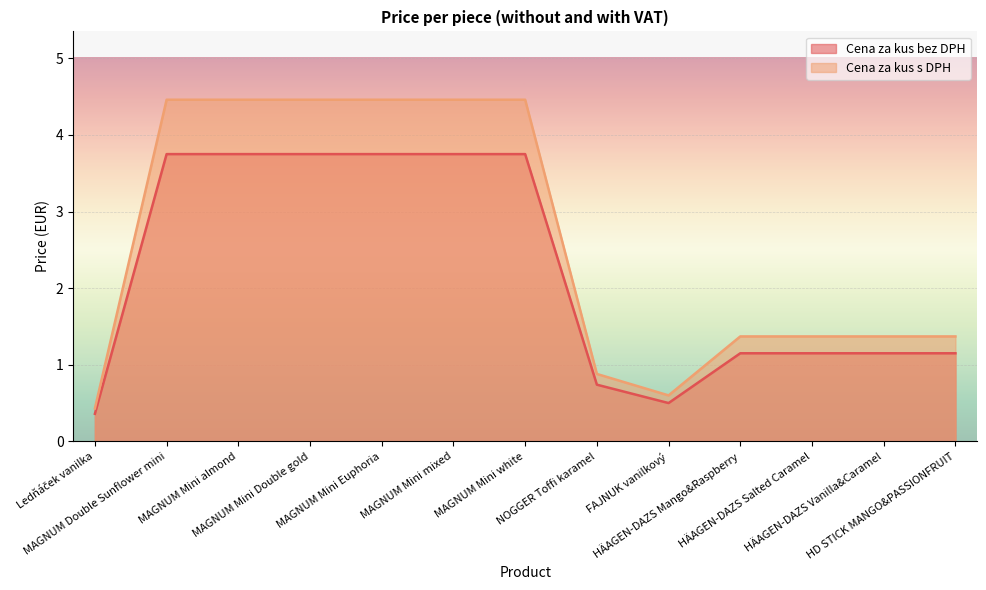

Which series changed the most between MAGNUM Mini mixed and HÄAGEN-DAZS Salted Caramel?

Cena za kus s DPH